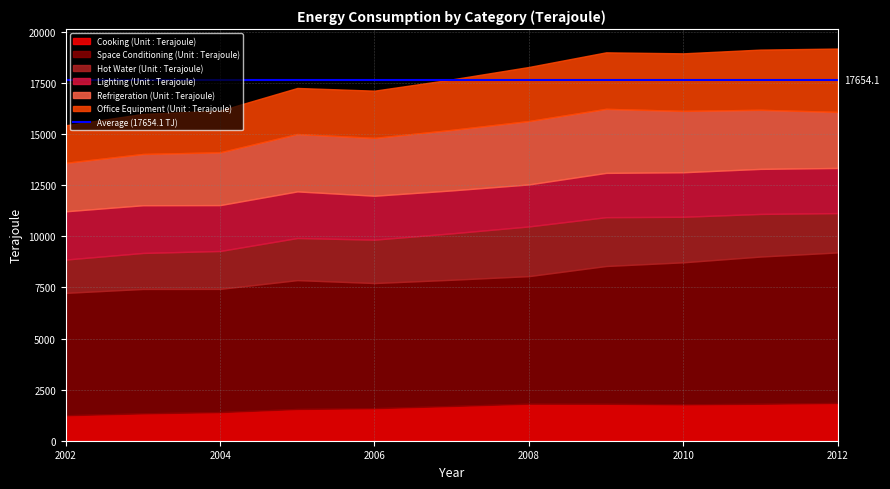

True or false: Space Conditioning (Unit : Terajoule) has more than 2 points higher than both neighbors.

False